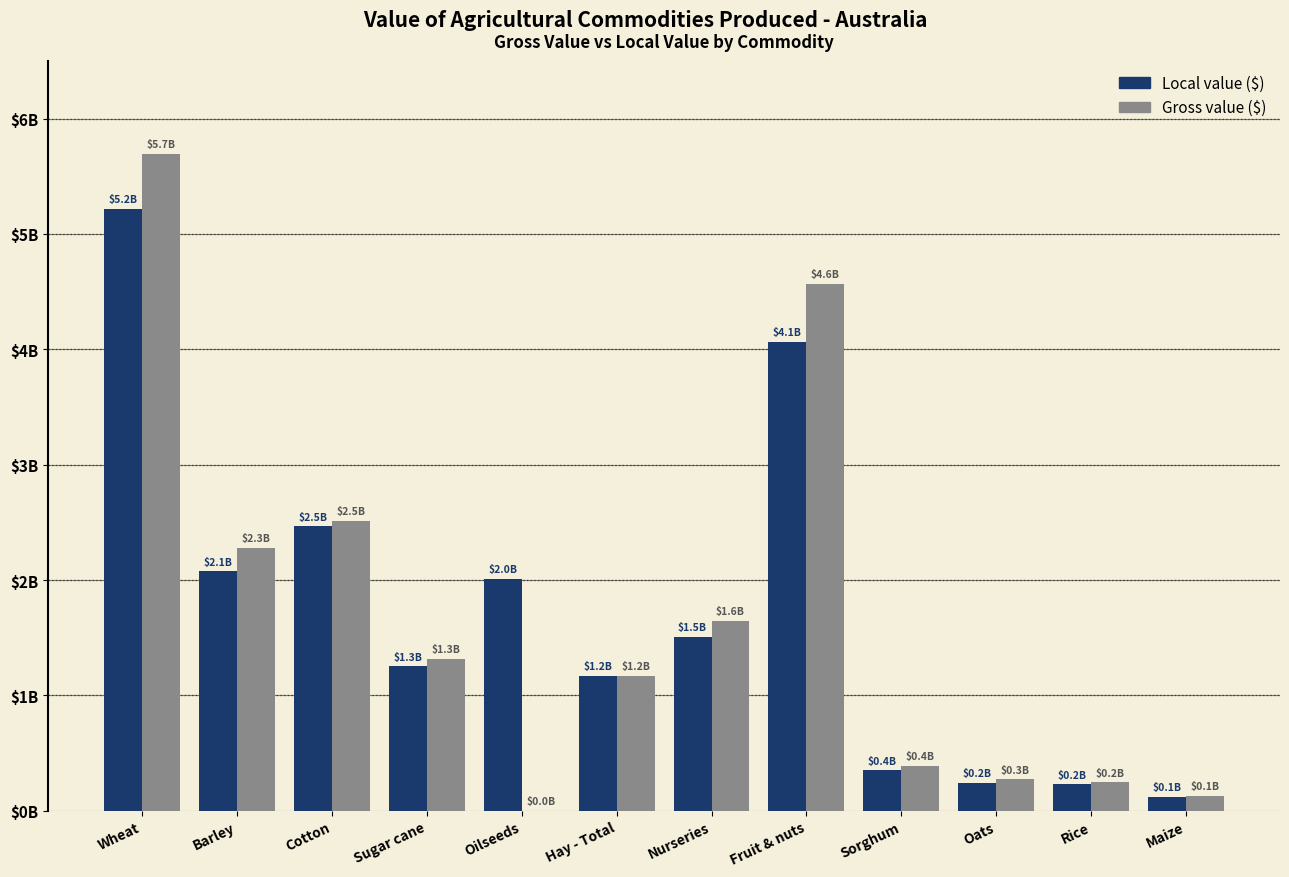

Between Oilseeds and Maize, which is larger?

Oilseeds